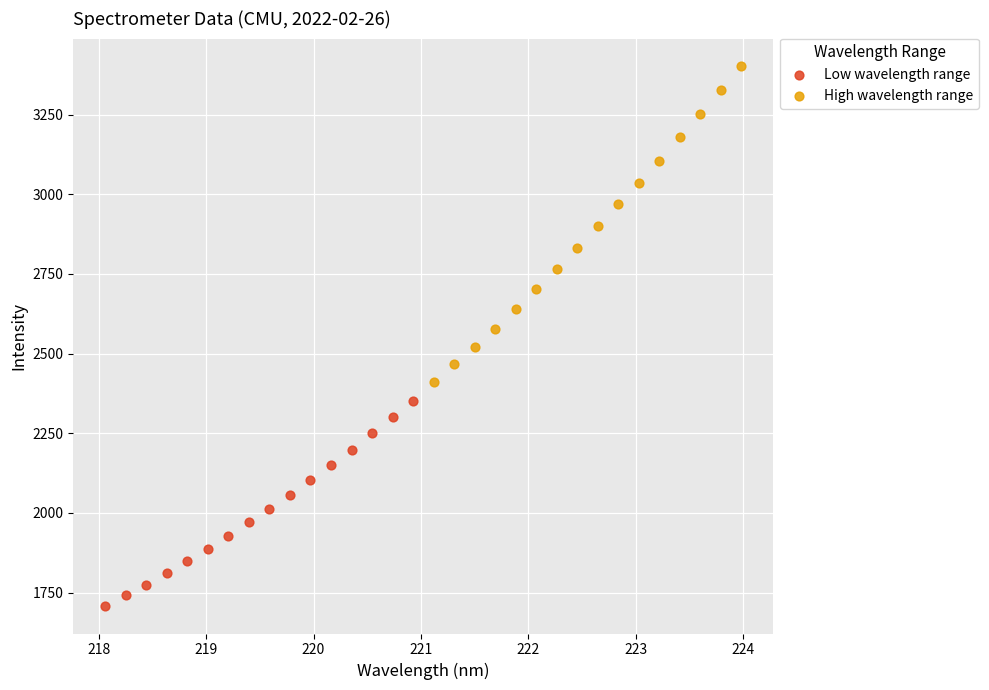

Which series has the largest Y range (max minus min)?

High wavelength range